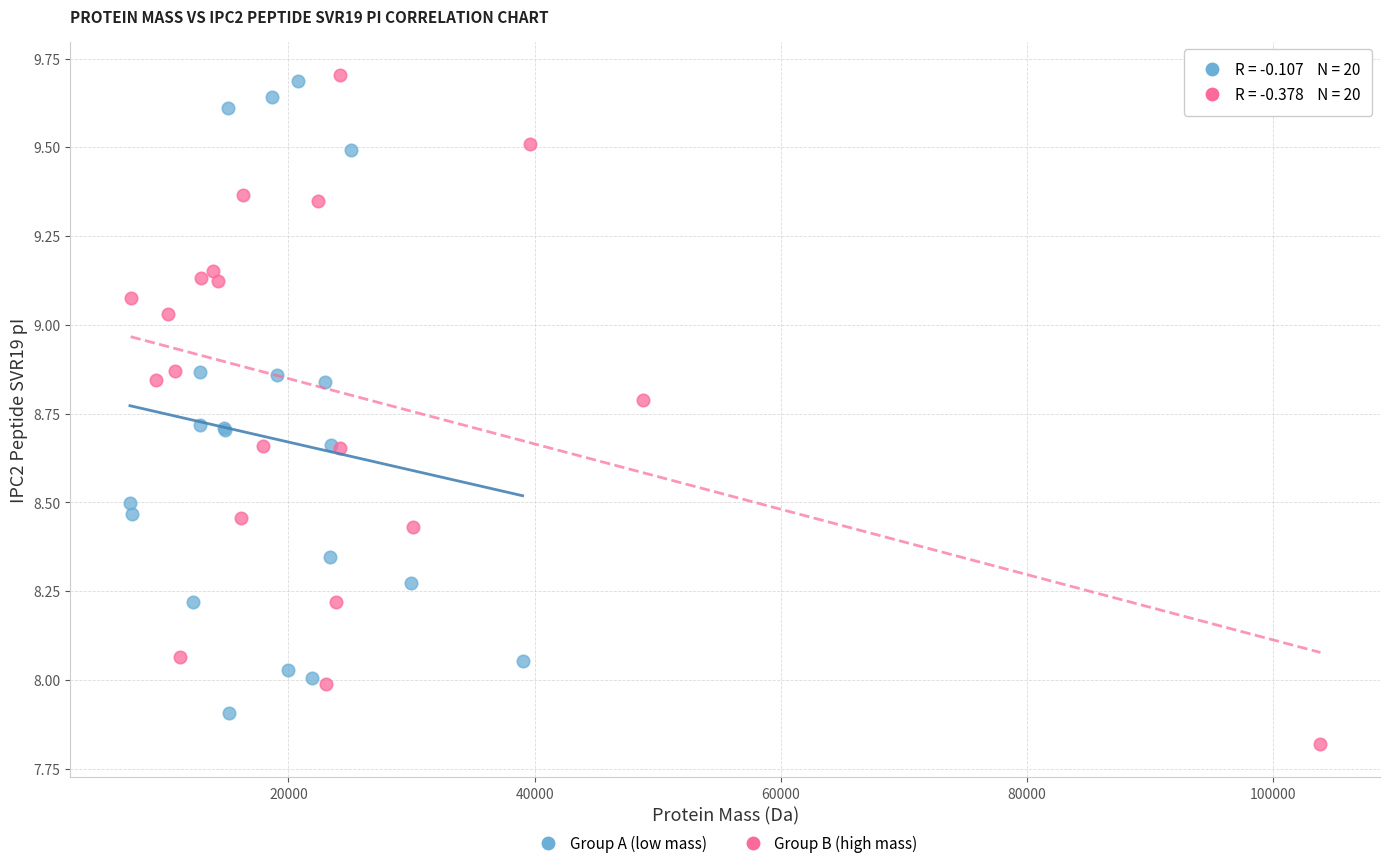

Which series reaches the minimum Y coordinate?

Group B (high mass)